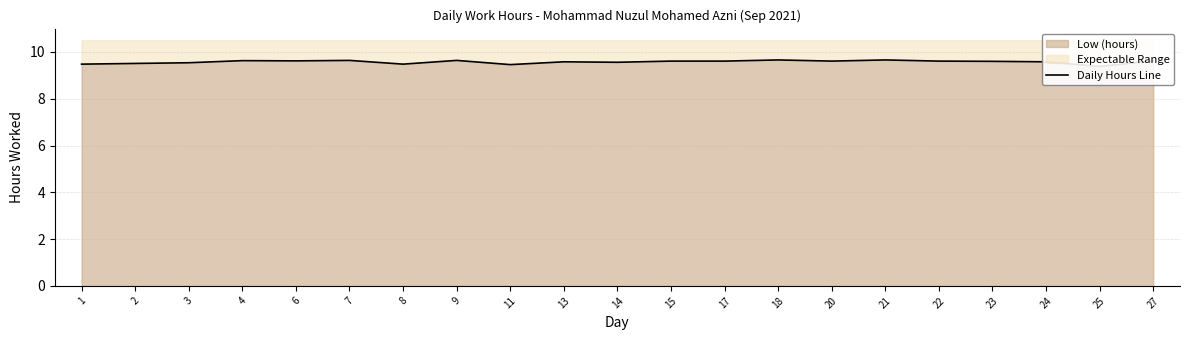

Which label corresponds to the largest value in the chart?

18